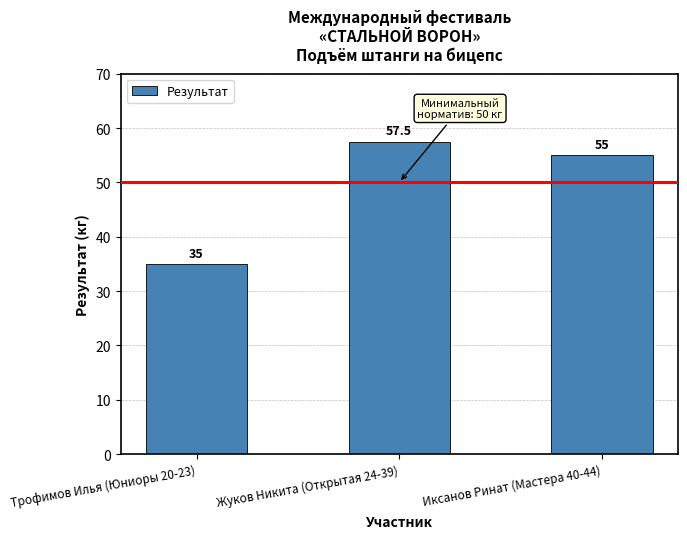

What is the change in value from Трофимов Илья (Юниоры 20-23) to Жуков Никита (Открытая 24-39)?

+22.5